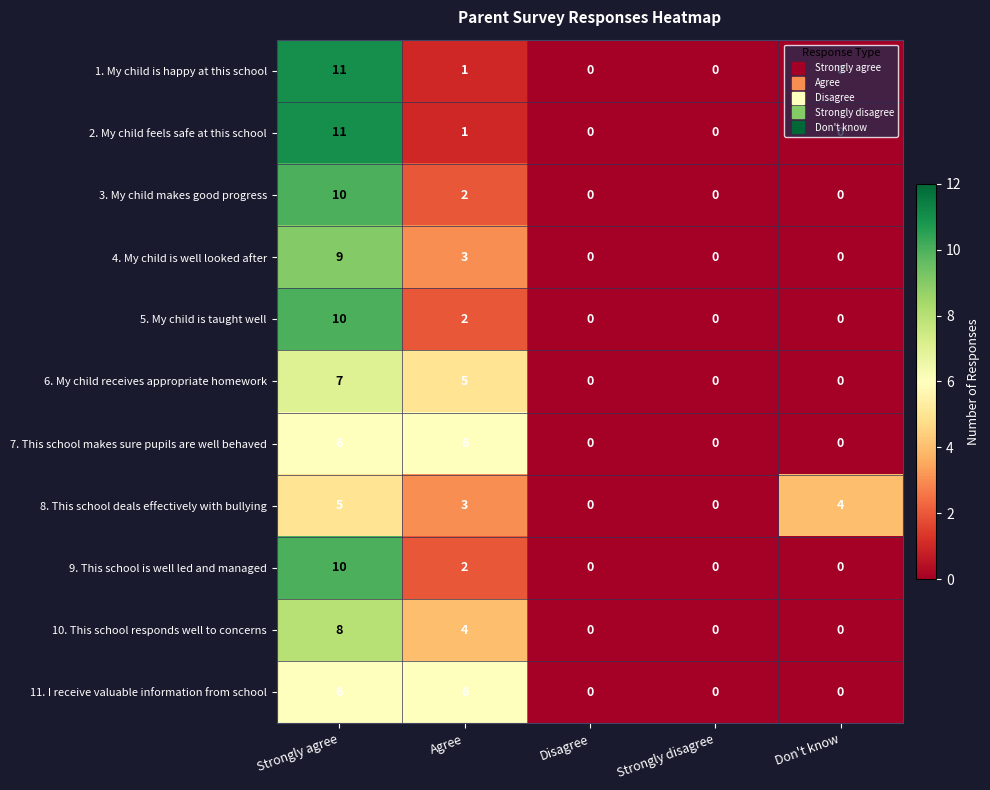

Is it true that 1. My child is happy at this school equals 2 at Agree?

False